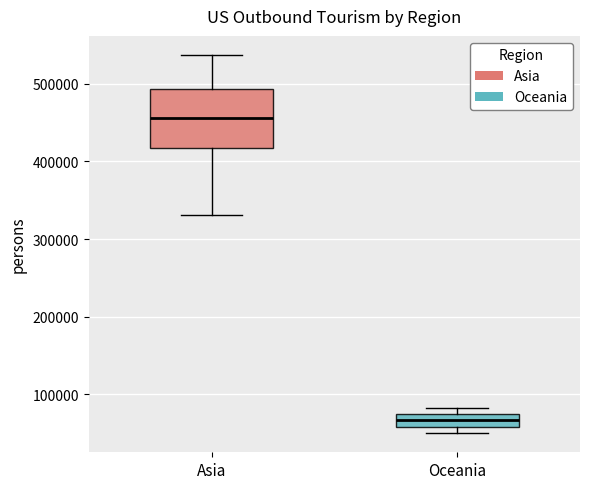

Reading left to right, read every box against the y-axis: the position of its median line, the range the box covers, and the ends of its whiskers. The values are not printed on the chart, so give them approximately, as read against the axis.

Asia: median 460000, box 420000 to 490000, whiskers 330000 to 540000
Oceania: median 70000 (inside the box), box 60000 to 70000, whiskers 50000 to 80000